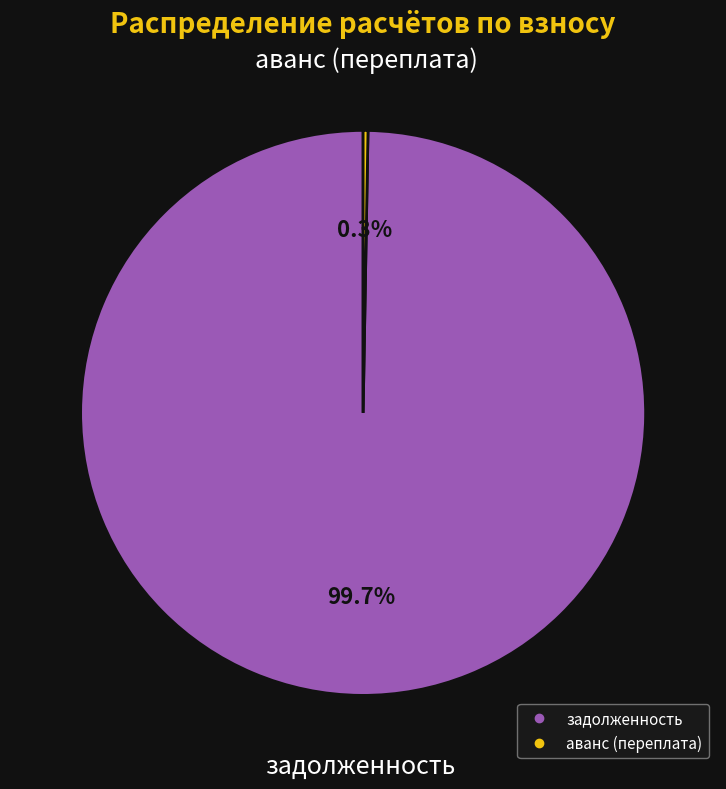

Which category accounts for the majority?

задолженность